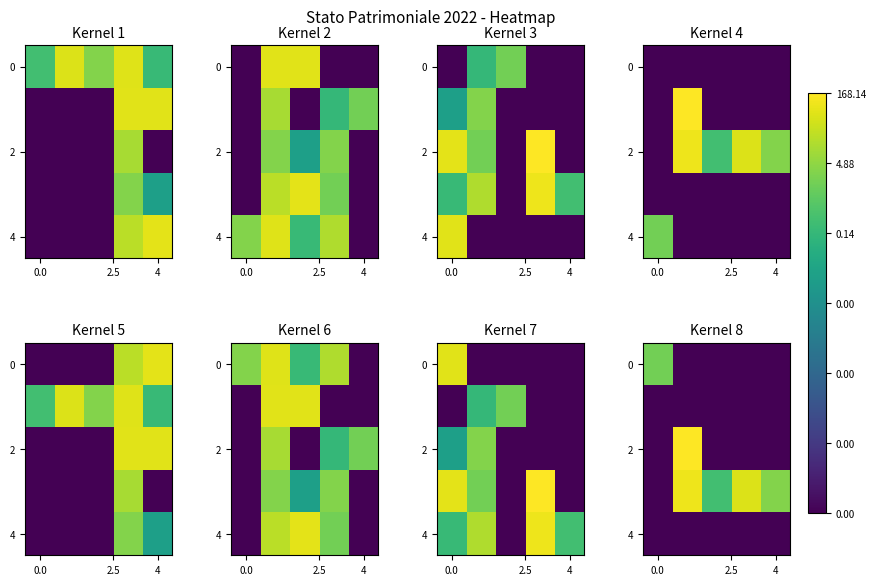

Is it true that 0 equals 26.2 at 0.0?

False